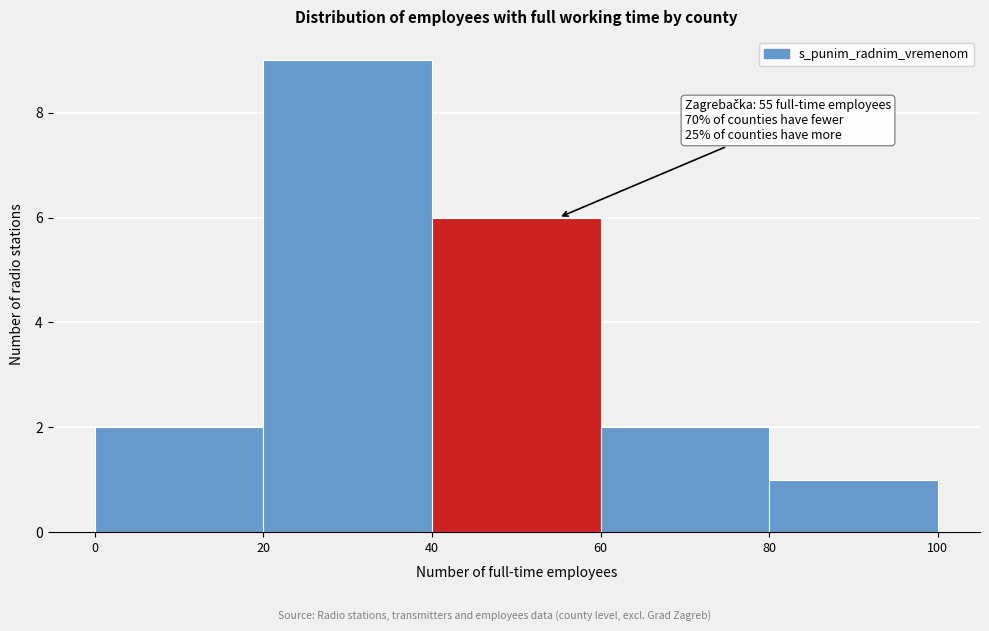

Which range on the x-axis has the tallest bar?

20 to 40